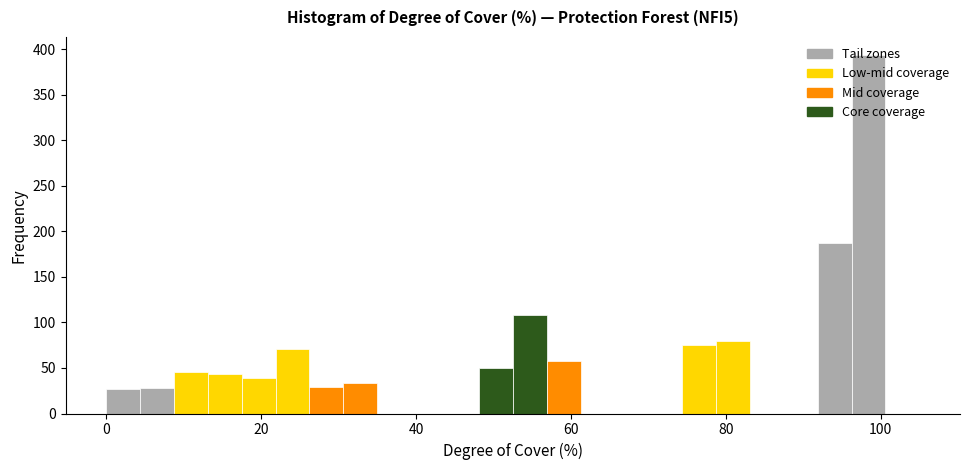

Around what value on the x-axis is the tallest bar? Give the approximate position of its centre, as read against the axis.

98